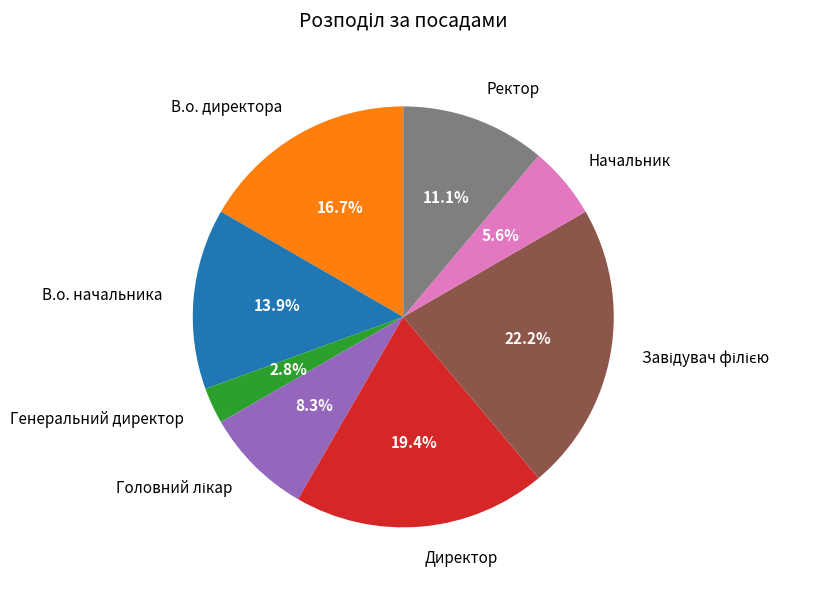

What is the smallest slice in the pie chart?

Генеральний директор